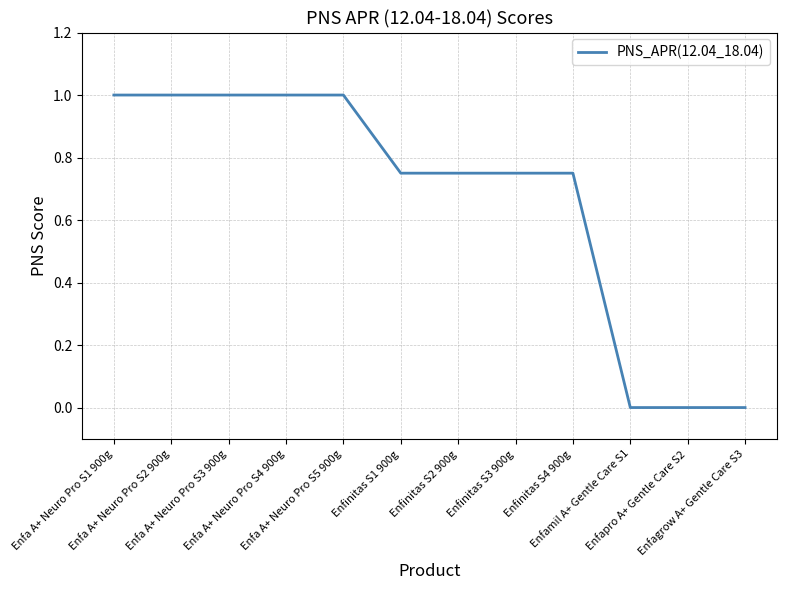

What is the greatest value displayed?

1.0